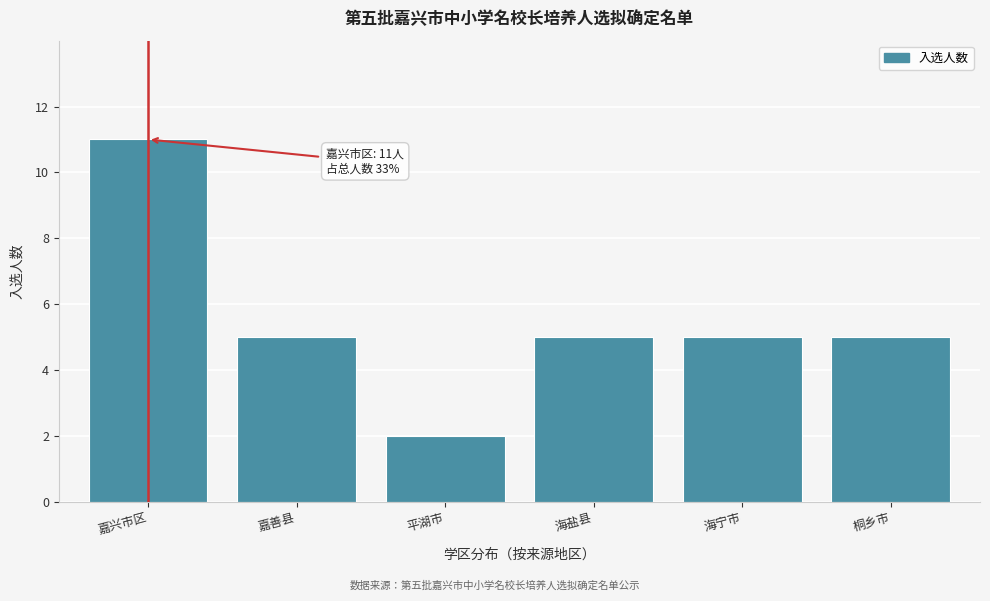

Reading left to right, transcribe all the data shown in this chart.

11	5	2	5	5	5